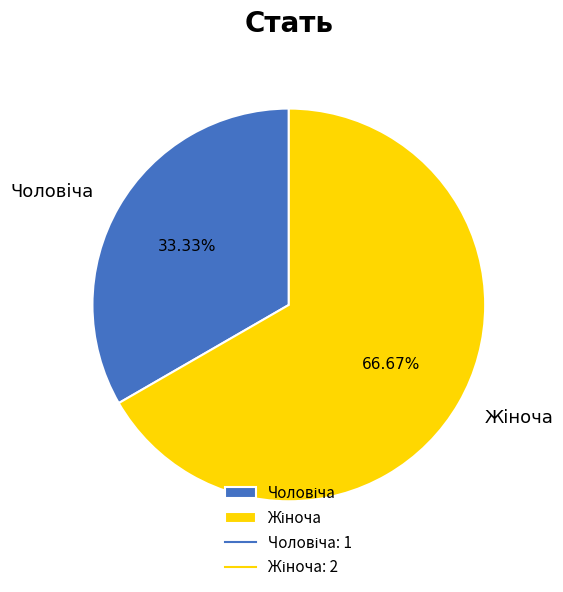

Does any single category account for the majority?

Yes